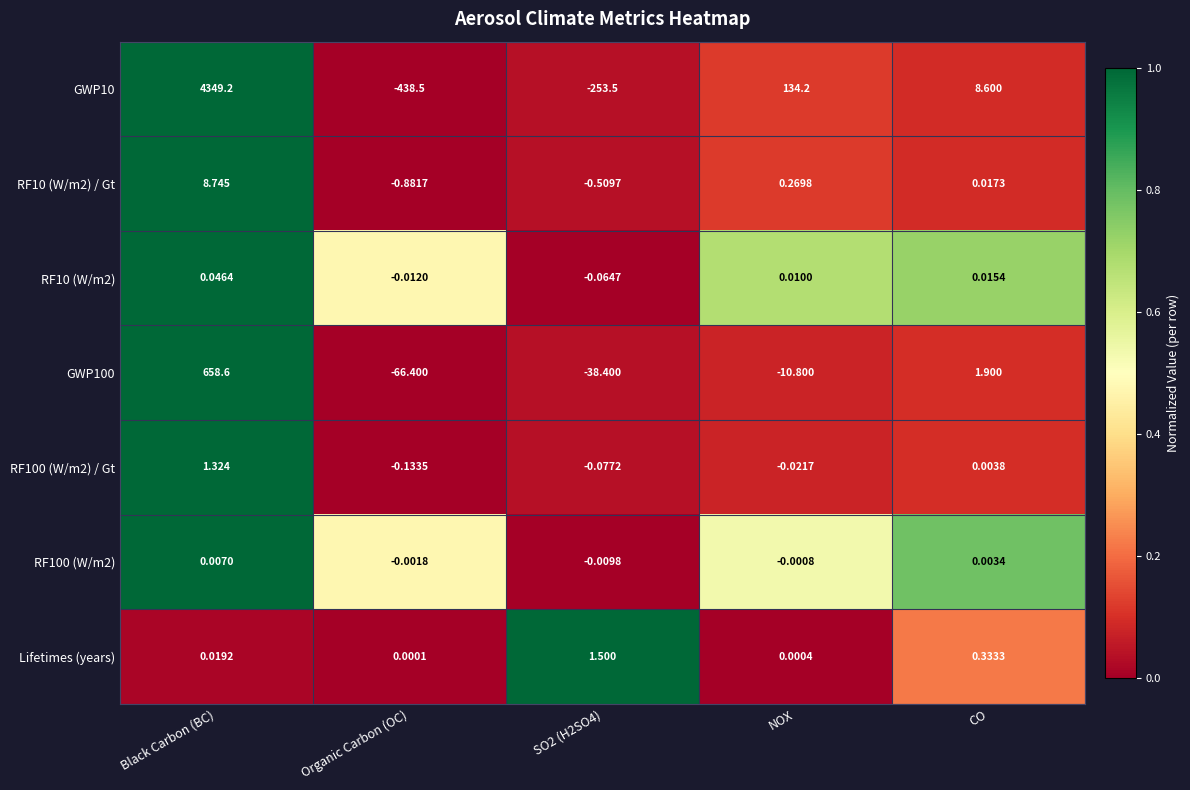

At which label does GWP100 first exceed -10?

Black Carbon (BC)